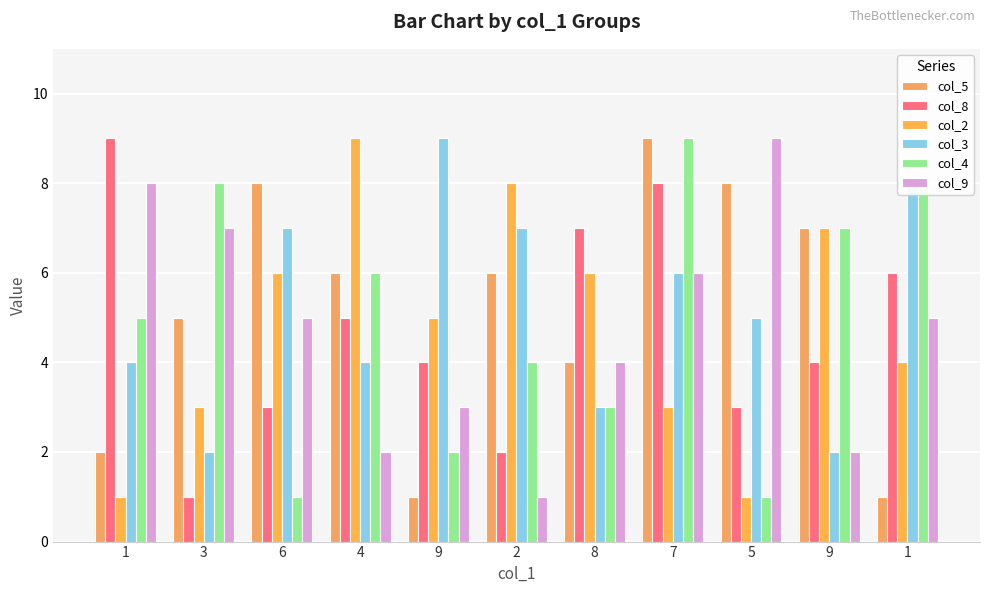

What is the label of the 2nd bar from the right?

9